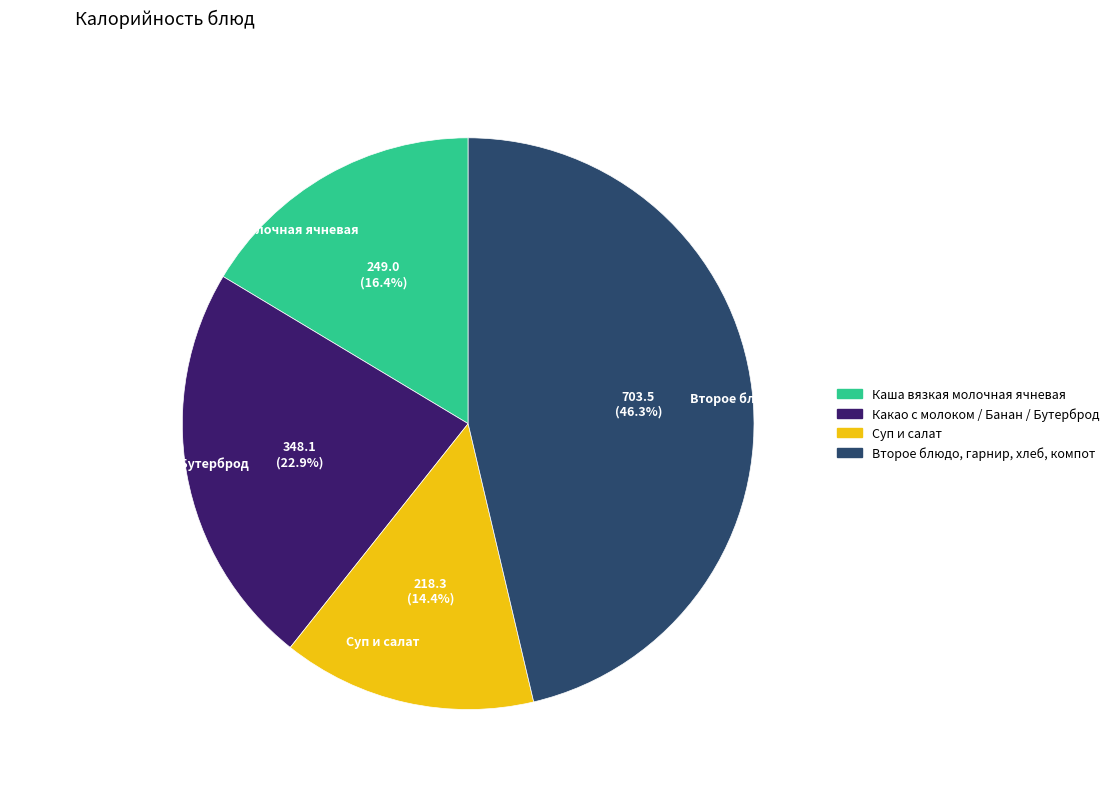

Is the sum of Второе блюдо, гарнир, хлеб, компот and Какао с молоком / Банан / Бутерброд greater than half?

Yes